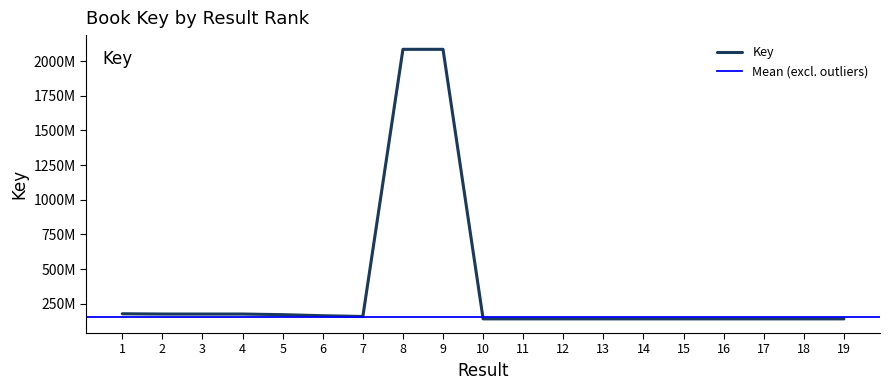

Is it true that the value at 13 is 141014636?

True